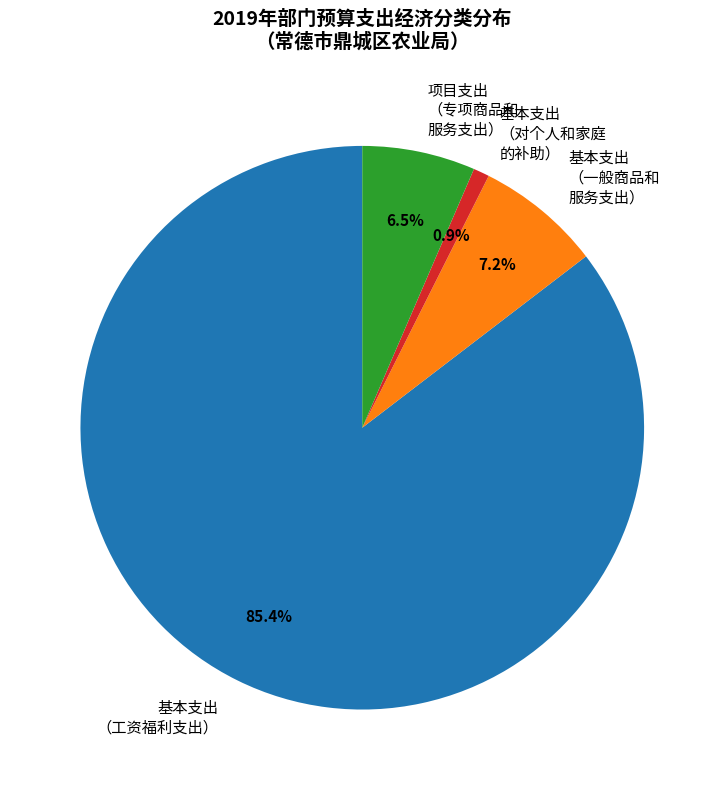

Does any single category account for the majority?

Yes